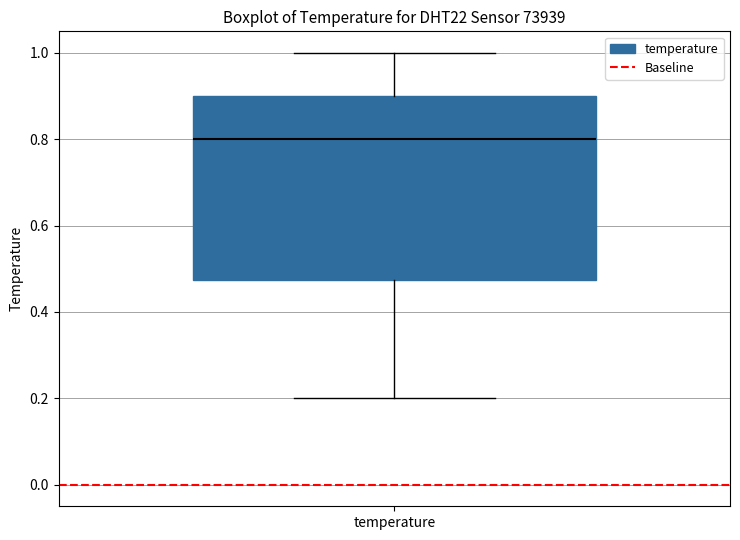

Read this box plot against the y-axis: the position of the median line, the range covered by the box, and the ends of both whiskers. The values are not printed on the chart, so give them approximately, as read against the axis.

median 0.80, box 0.48 to 0.90, whiskers 0.20 to 1.00